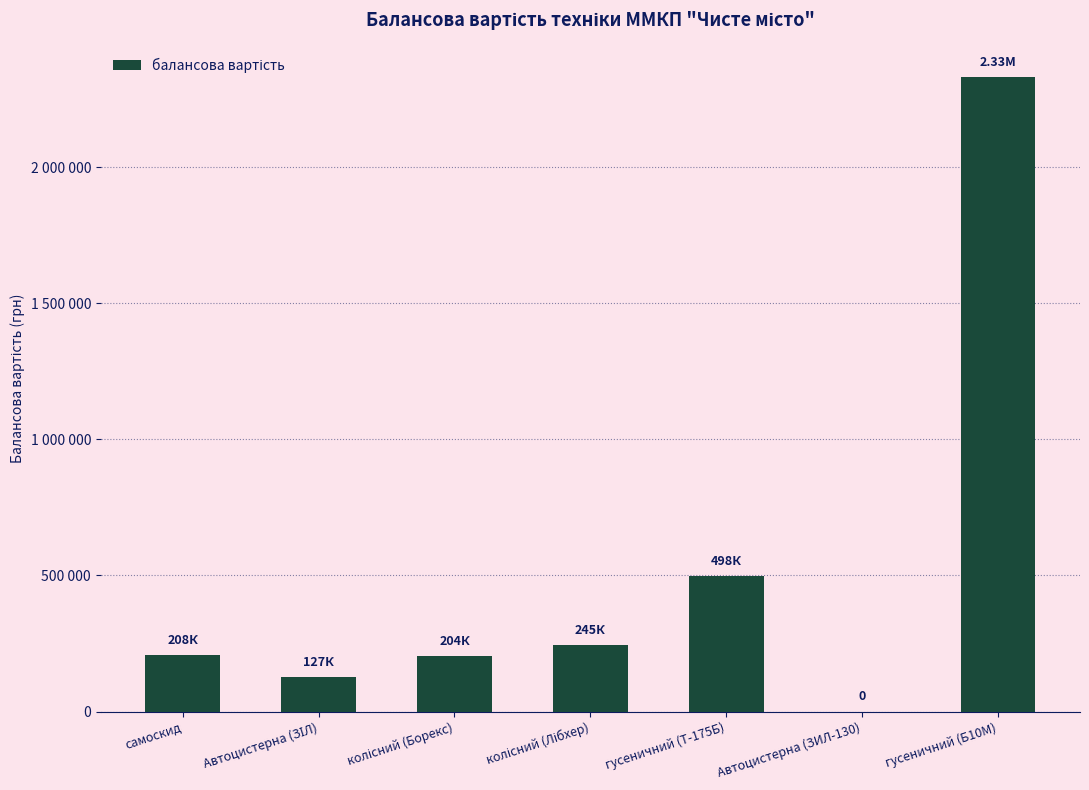

How many positive values are there?

6